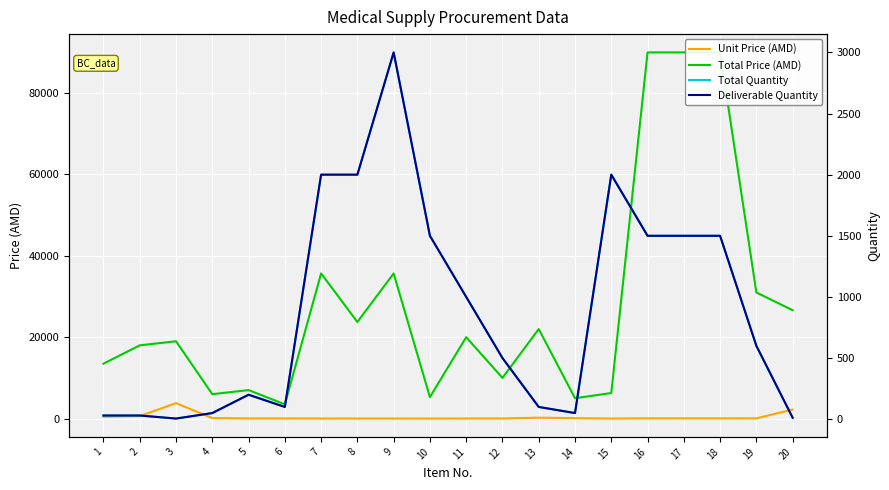

Which has a higher value, 9 or 17?

17